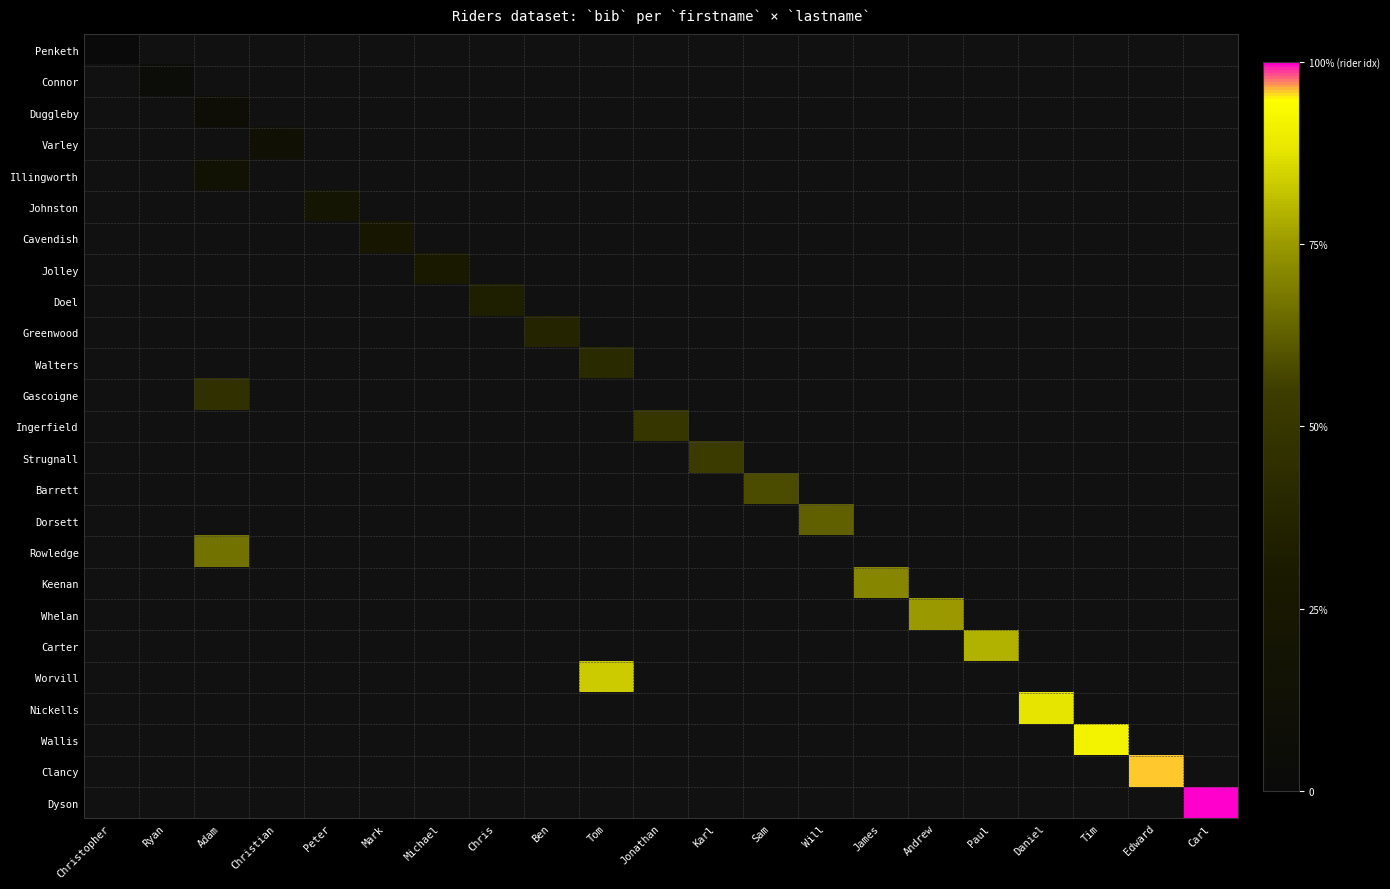

At how many categories does at least one series exceed 0?

20